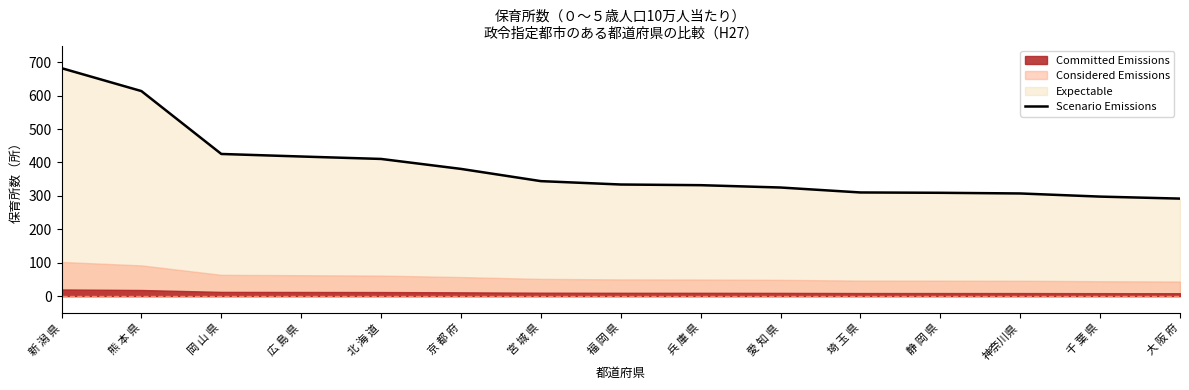

Reading left to right, transcribe all the data shown in this chart.

新 潟 県=682.3	熊 本 県=613.7	岡 山 県=425.5	広 島 県=417.9	北 海 道=410.6	京 都 府=380.8	宮 城 県=344.2	福 岡 県=334.1	兵 庫 県=332.1	愛 知 県=325.1	埼 玉 県=310.3	静 岡 県=309.3	神奈川県=307.3	千 葉 県=297.9	大 阪 府=291.9